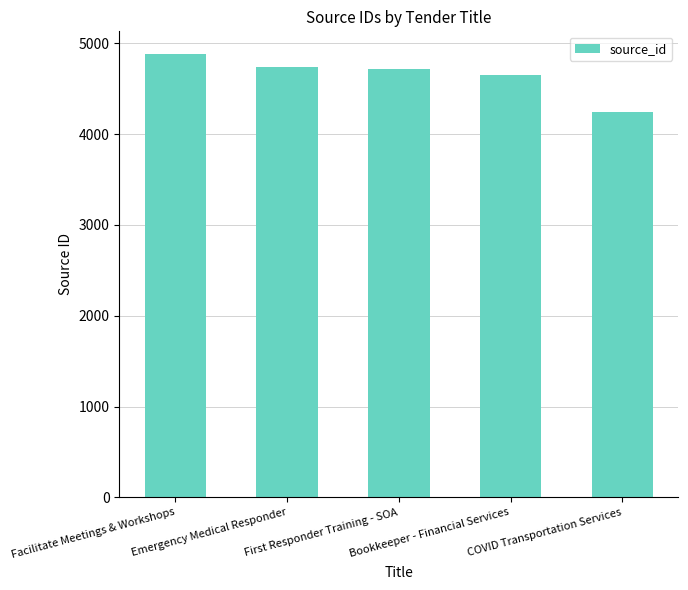

What is the difference between the values at Emergency Medical Responder and COVID Transportation Services?

494